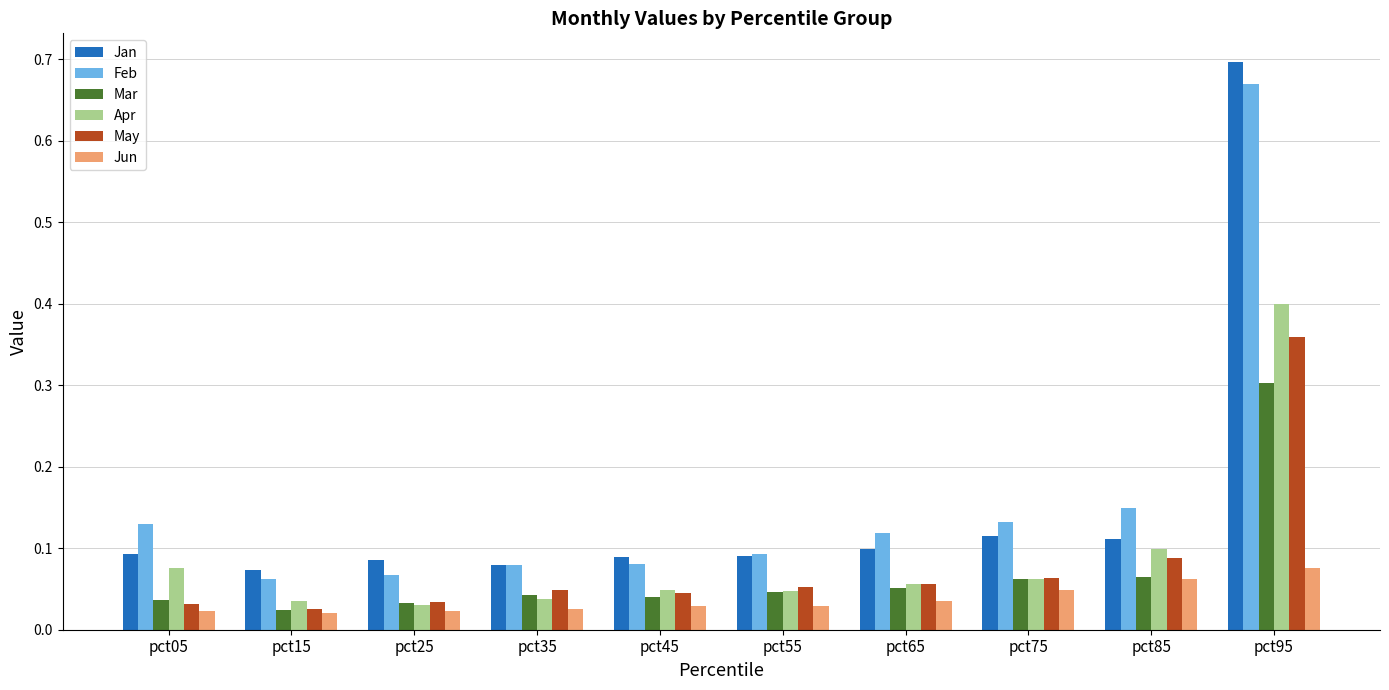

Rank the series by their maximum value, from lowest to highest.

Jun, Mar, May, Apr, Feb, Jan